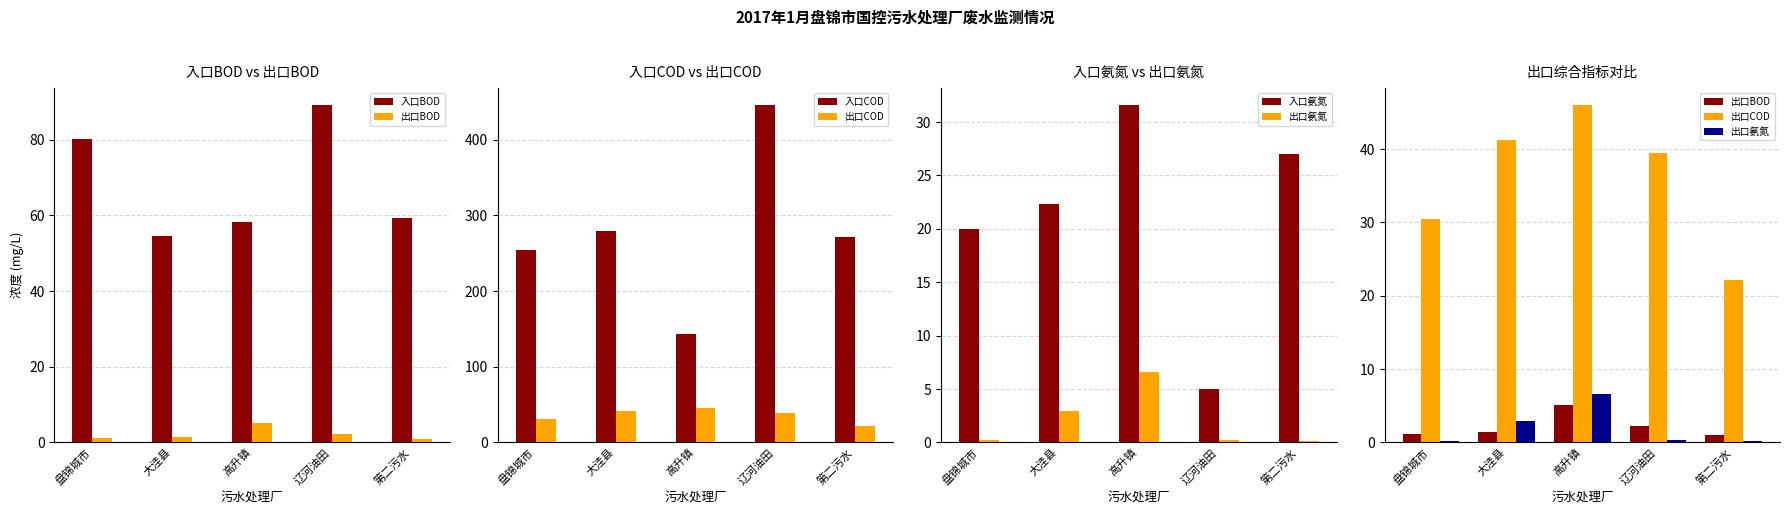

The value of 出口BOD at 大洼县 is 2.3. True or false?

False